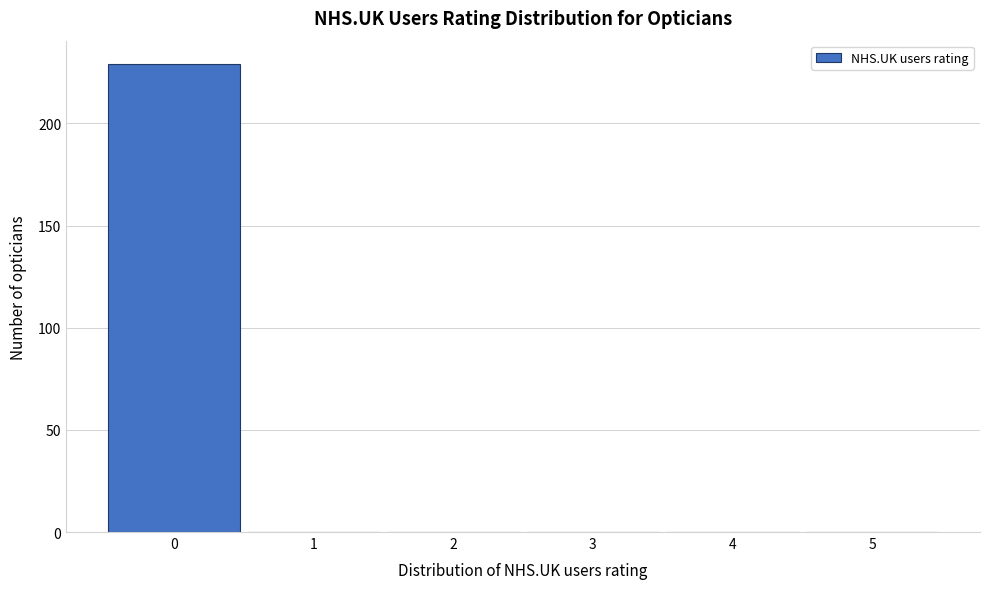

Which range on the x-axis has the tallest bar?

-0.5 to 0.5